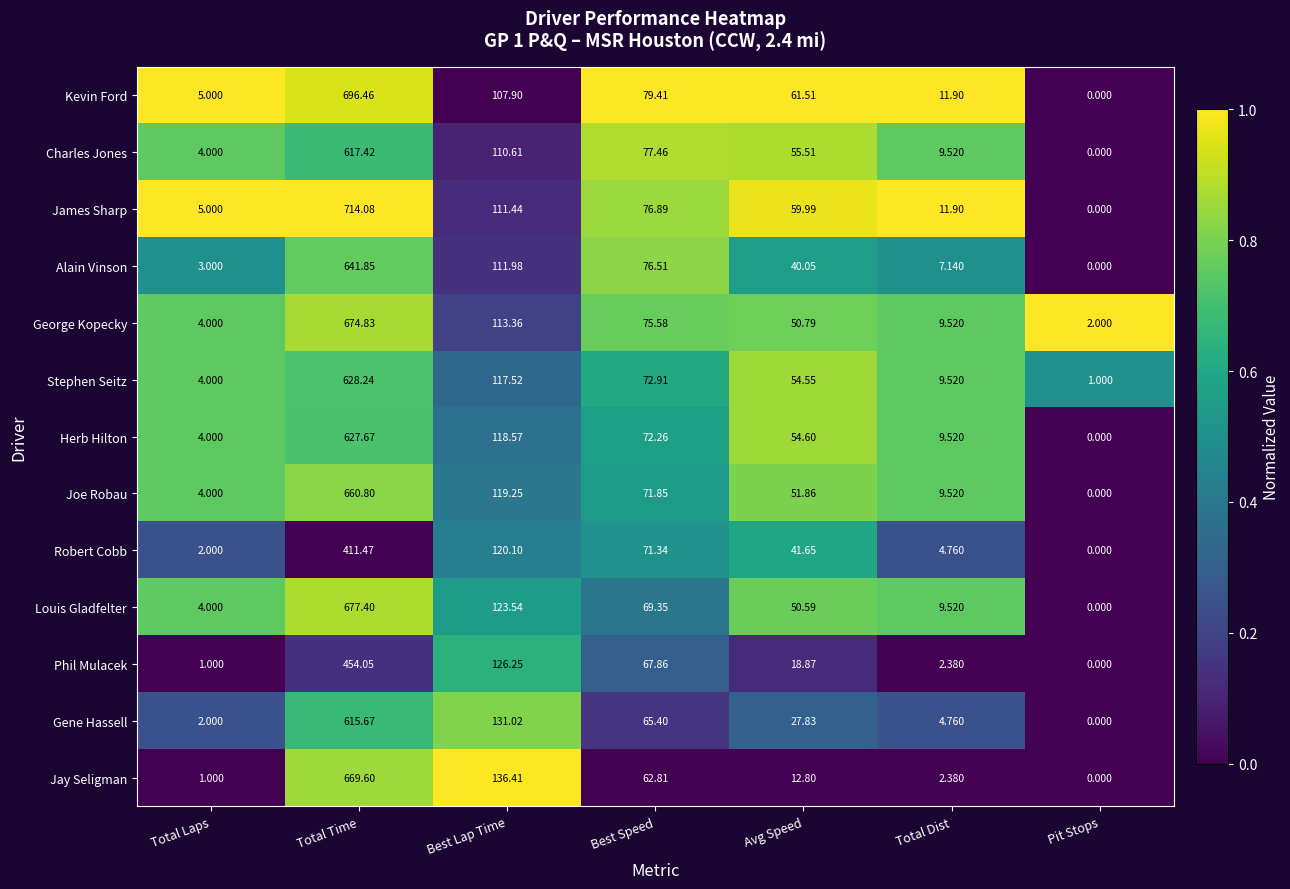

Where does the Stephen Seitz series first go above 54?

Total Time